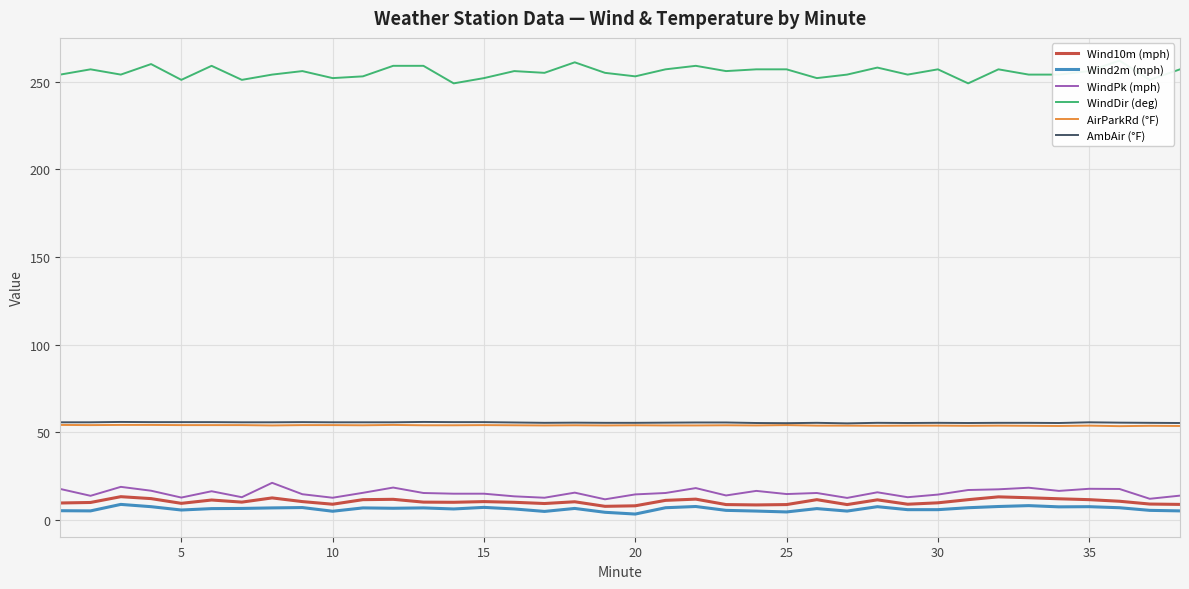

How many values in the Wind10m (mph) series are below 10?

14